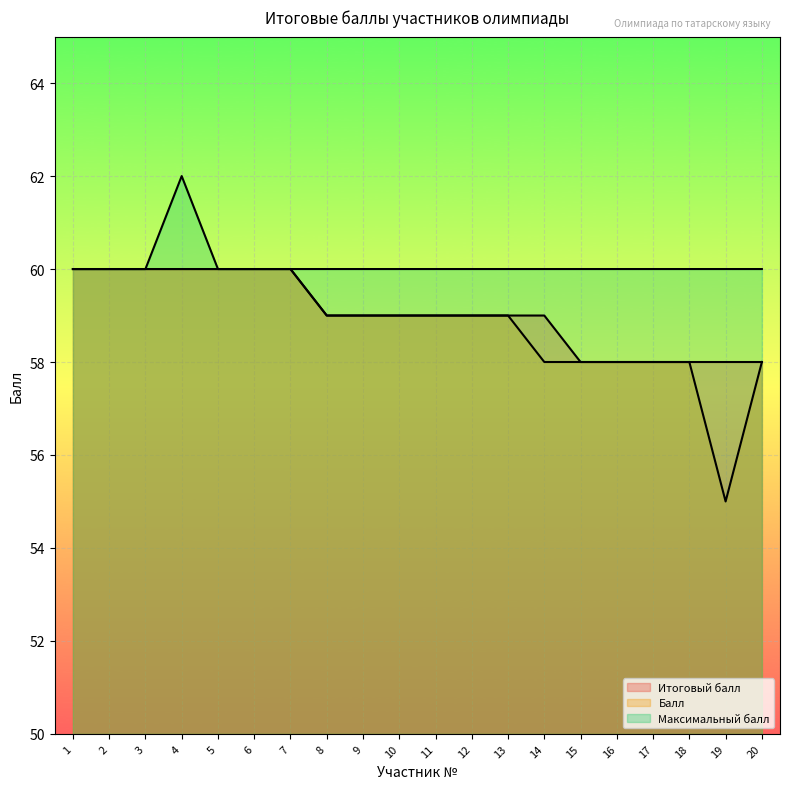

Which series has the widest spread of values?

Балл